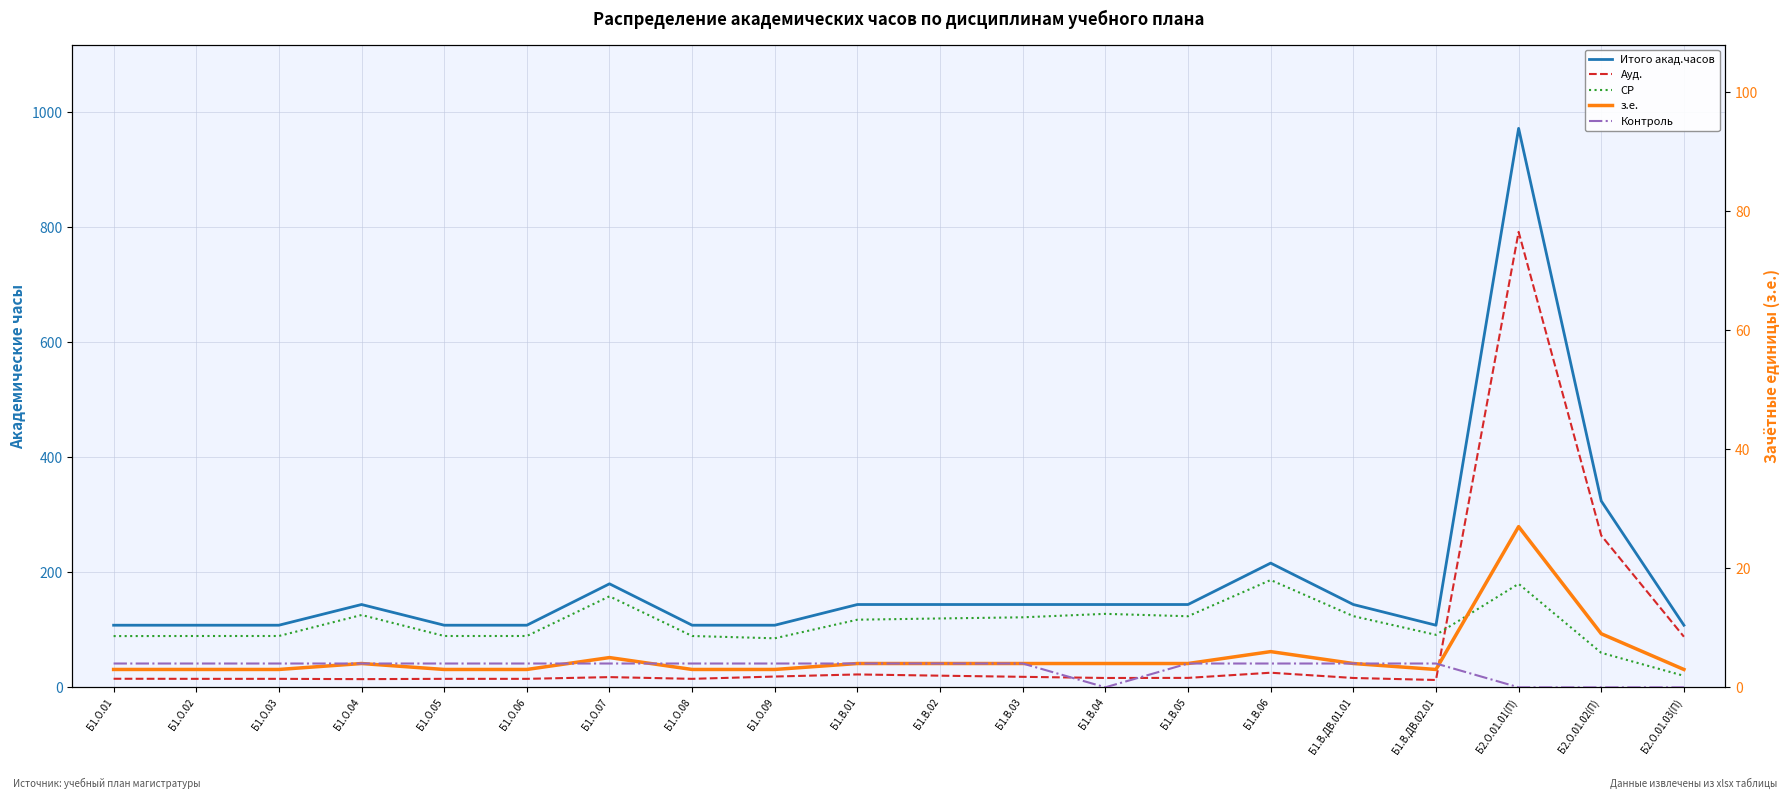

What is the label of the 3rd point from the right?

Б2.О.01.01(П)